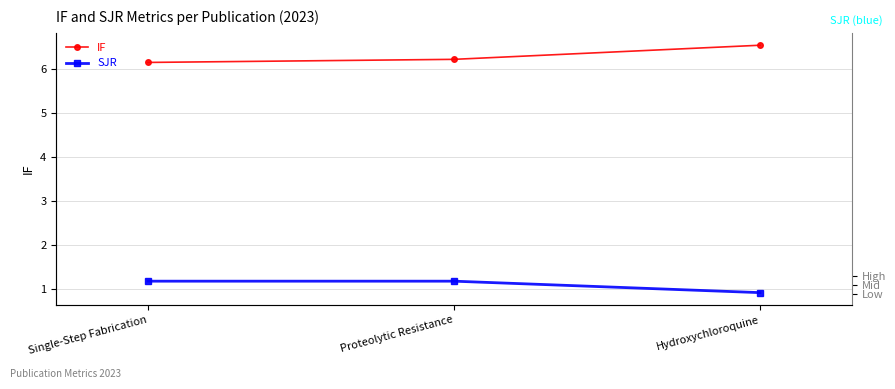

What is the label of the 1st point from the right?

Hydroxychloroquine